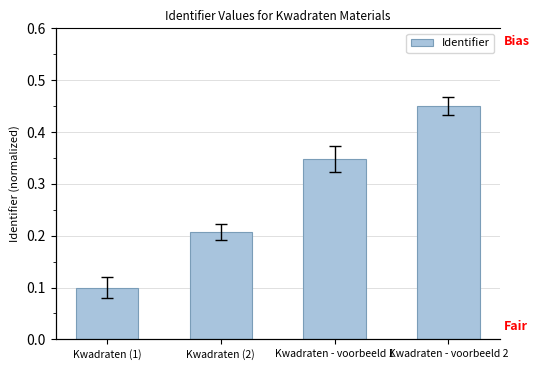

What is the average value?

0.3